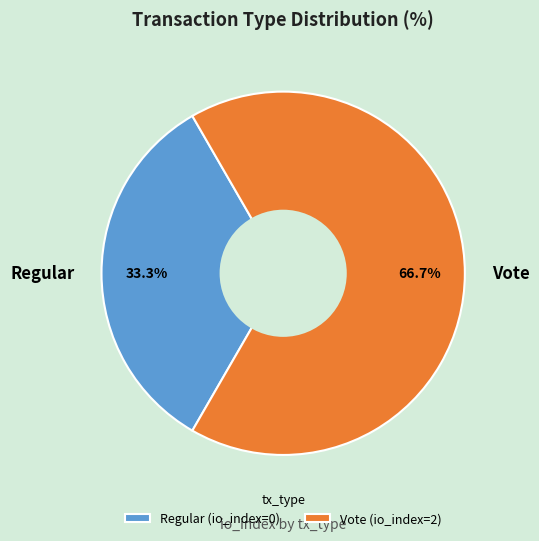

Count the number of slices in the pie.

2